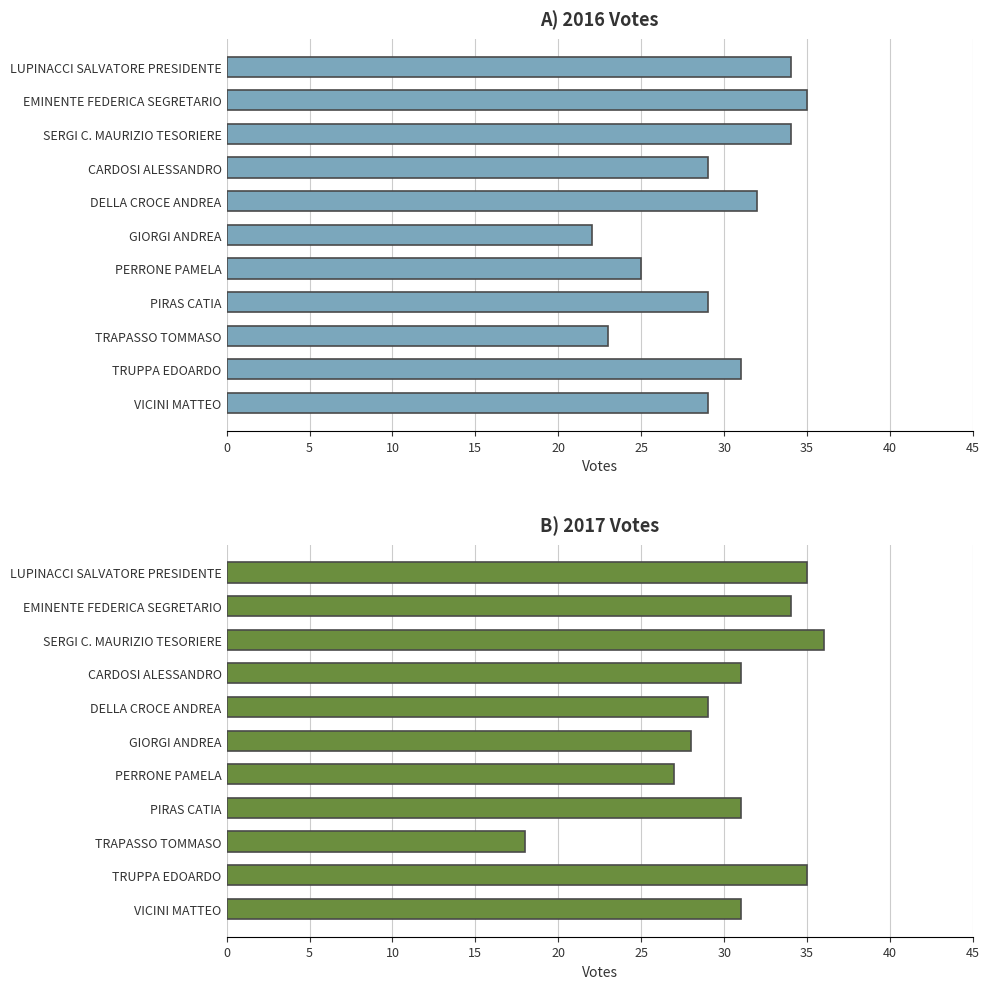

Reading right to left, list all the values displayed in this chart.

2016: 29	31	23	29	25	22	32	29	34	35	34
2017: 31	35	18	31	27	28	29	31	36	34	35